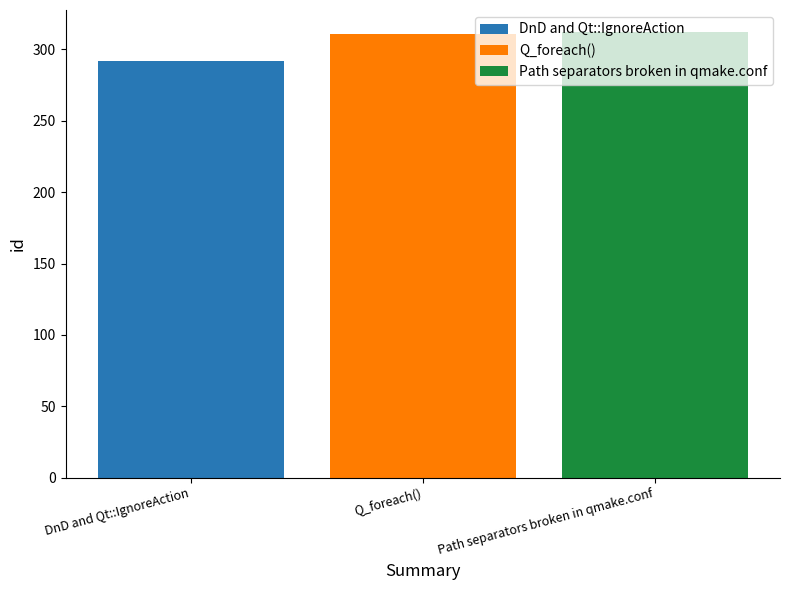

What is the approximate value of DnD and Qt::IgnoreAction at Q_foreach()?

292